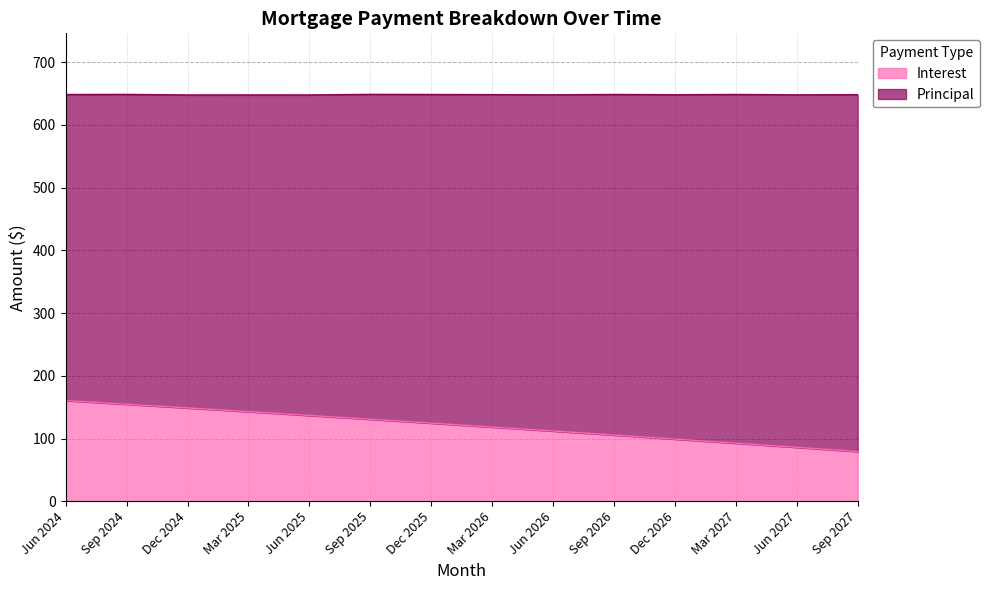

At which category does the chart reach its peak across all series?

Jun 2024